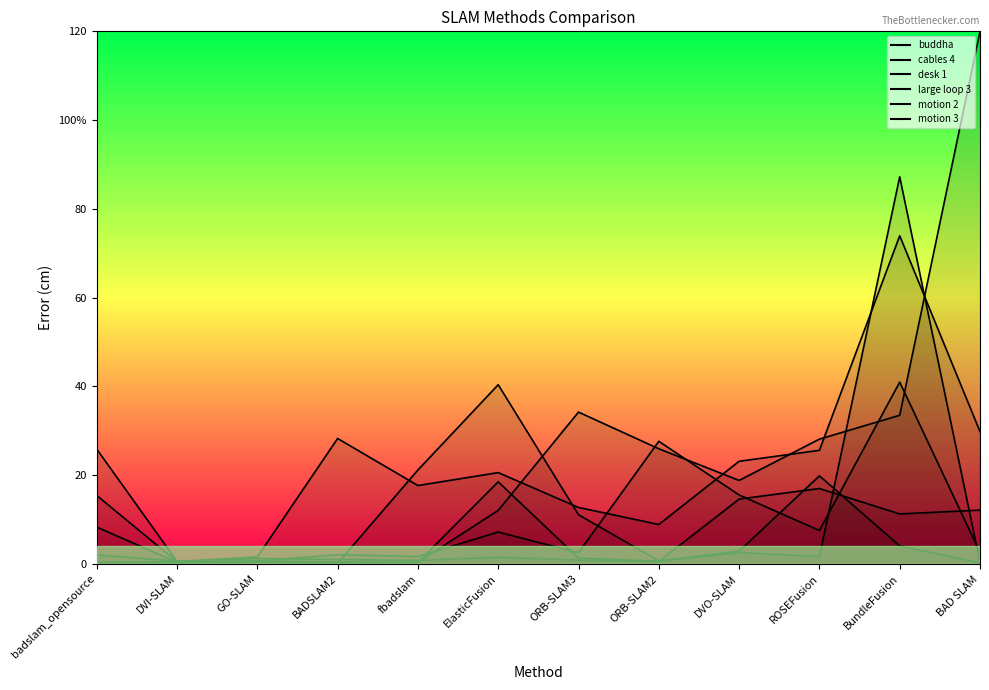

Which has a higher value, ORB-SLAM2 or DVI-SLAM?

ORB-SLAM2